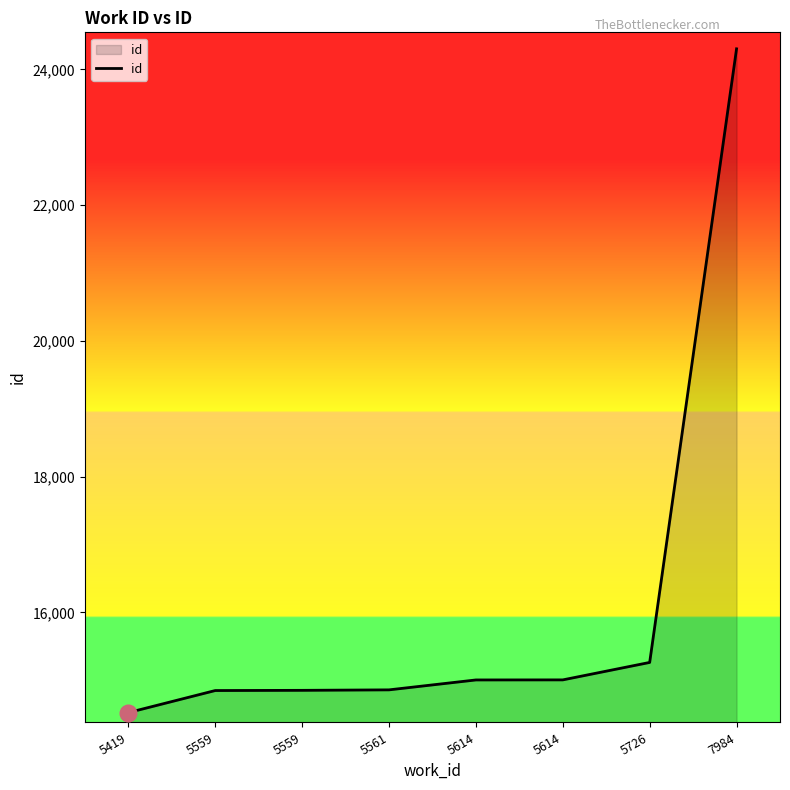

True or false: the data shows 24733 at 5726.

False